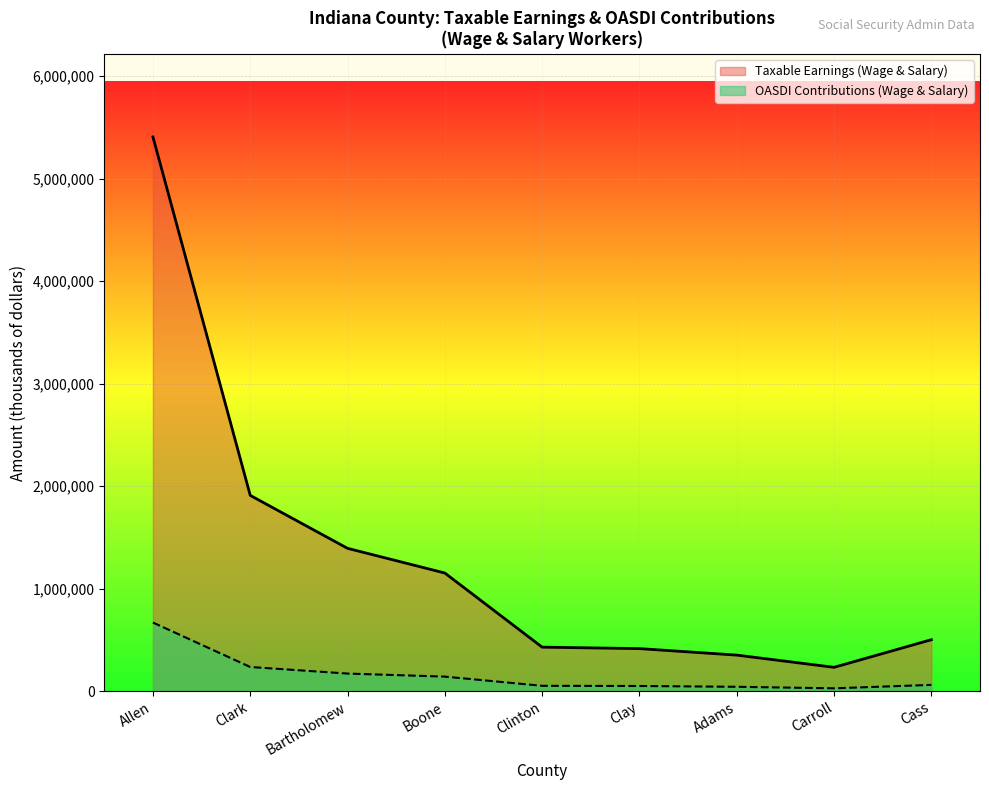

True or false: Taxable Earnings (Wage & Salary) has a value of 611945 at Adams.

False